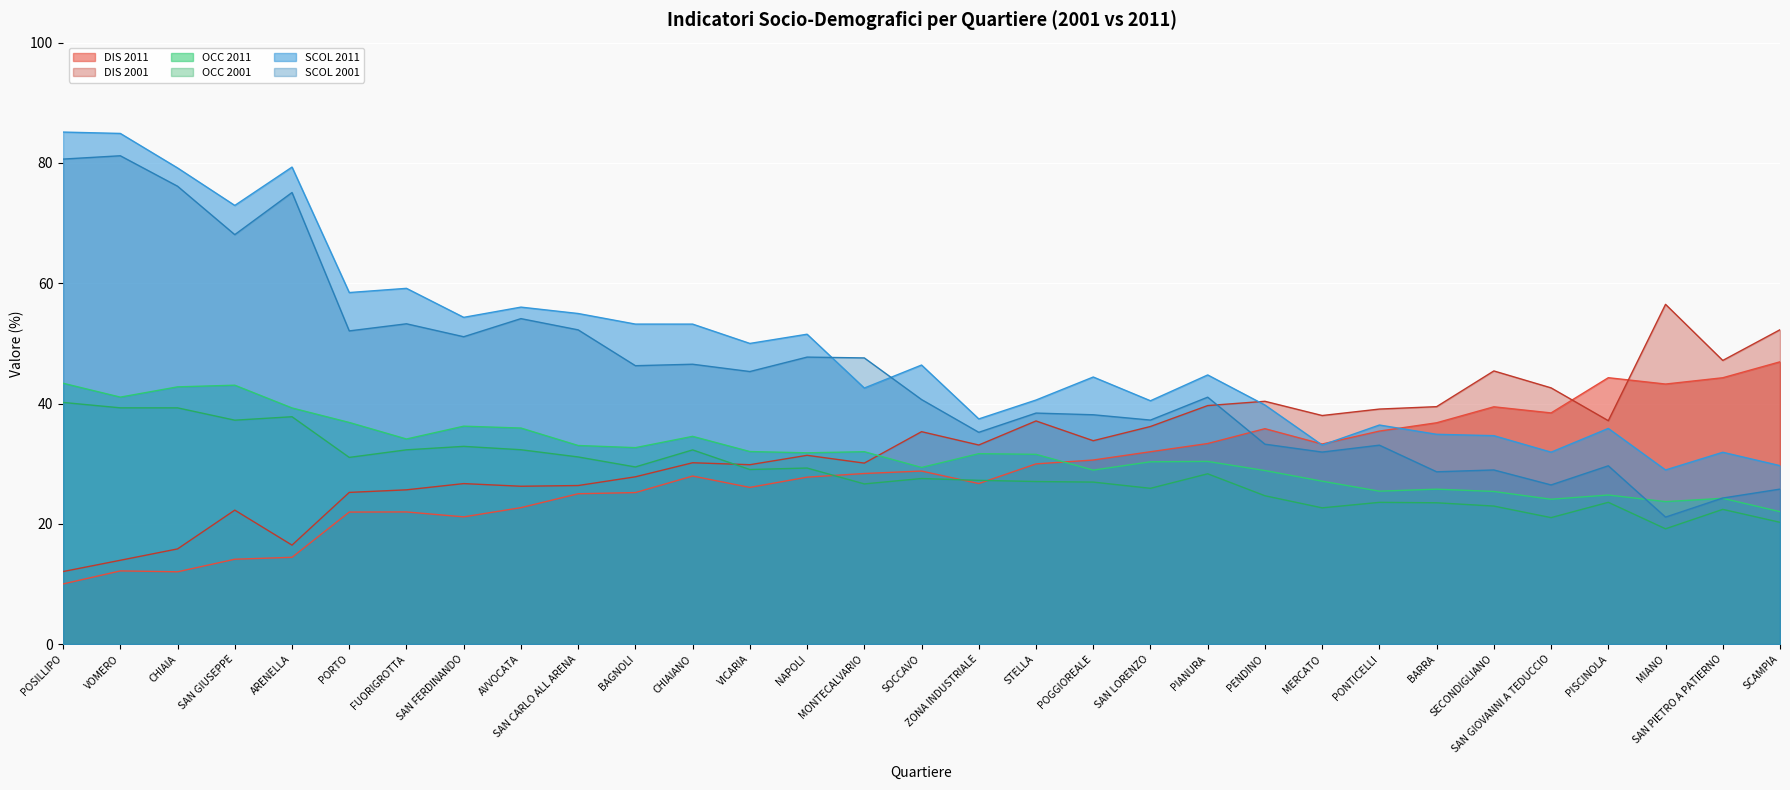

What is the total value across all series at PENDINO?

202.7